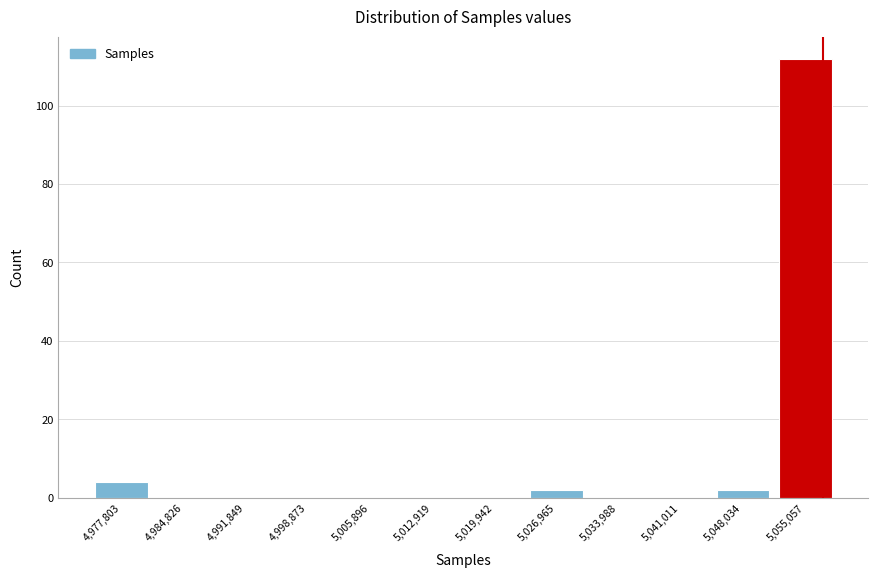

How tall is the bar that spans 4975000 to 4982000 on the x-axis? Neither the bar edges nor the heights are printed on the chart, so give them approximately, as read against the axes.

4